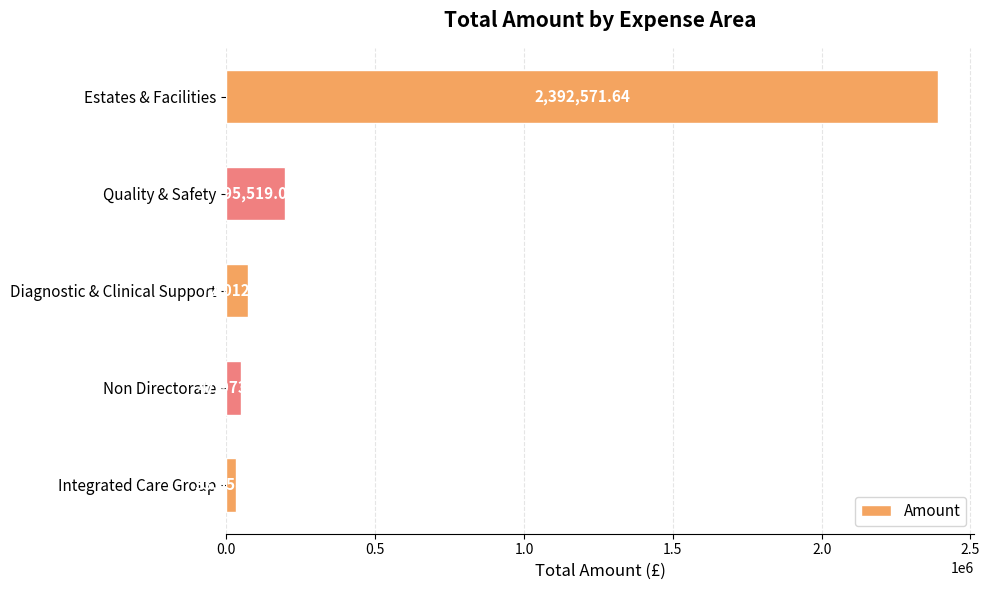

List the labels in order of value, largest first.

Estates & Facilities, Quality & Safety, Diagnostic & Clinical Support, Non Directorate, Integrated Care Group